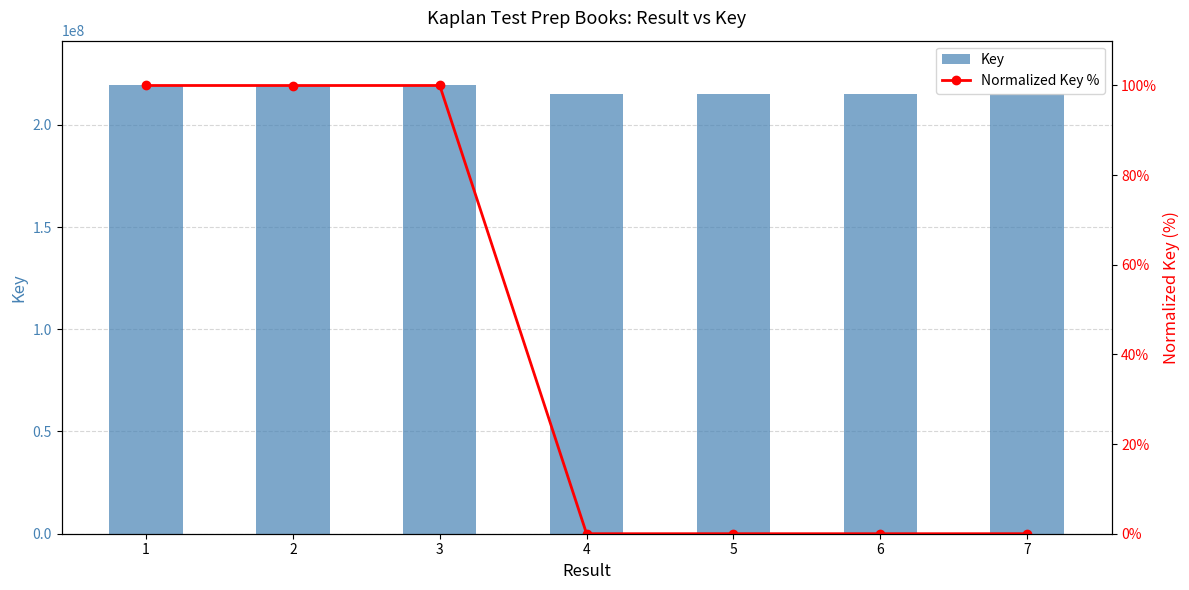

At how many categories does at least one series exceed 210482550?

7